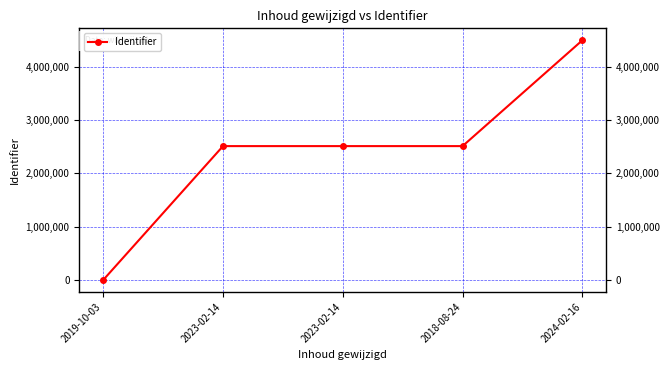

What is the difference between the maximum and minimum values?

4496947